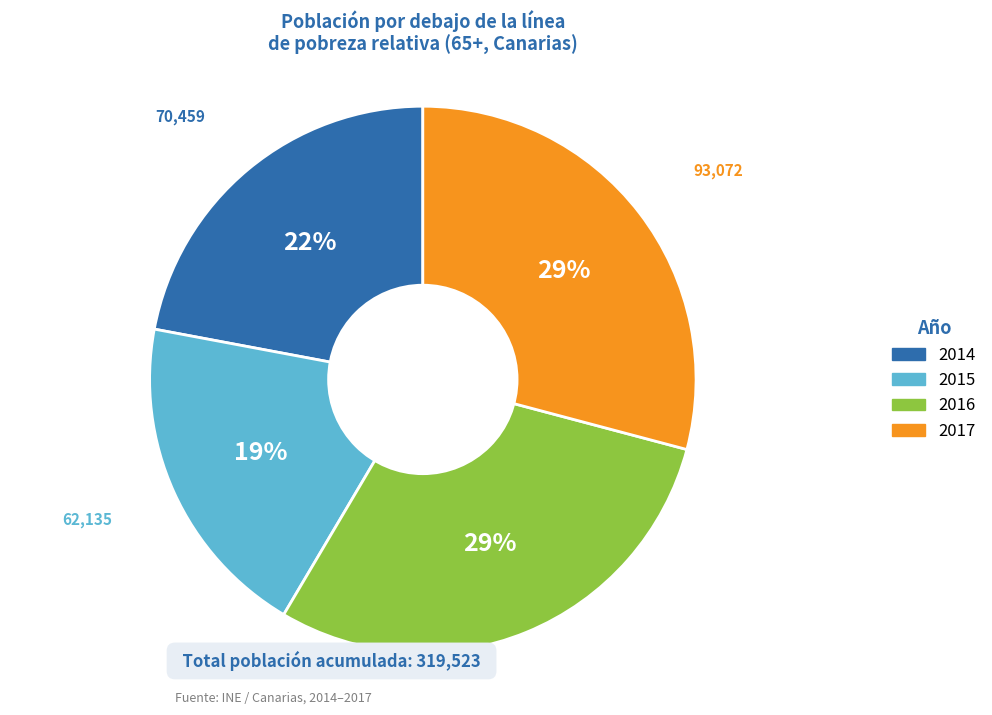

Which has a higher value, 2017 or 2014?

2017